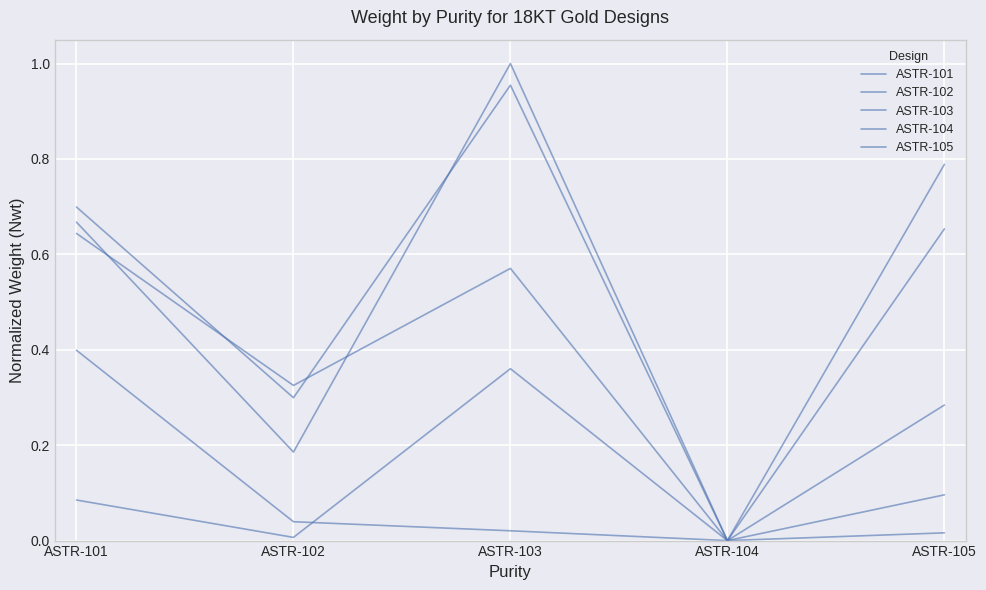

What is the maximum value for ASTR-101?

1.0